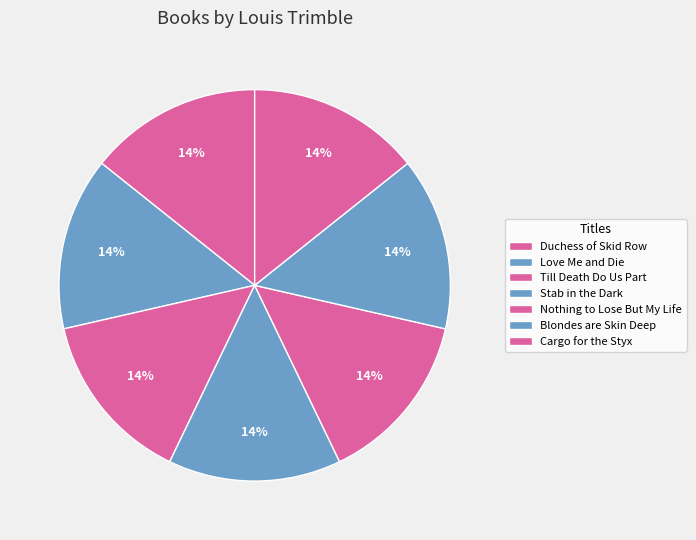

What percentage is NOT represented by Stab in the Dark?

85.7%